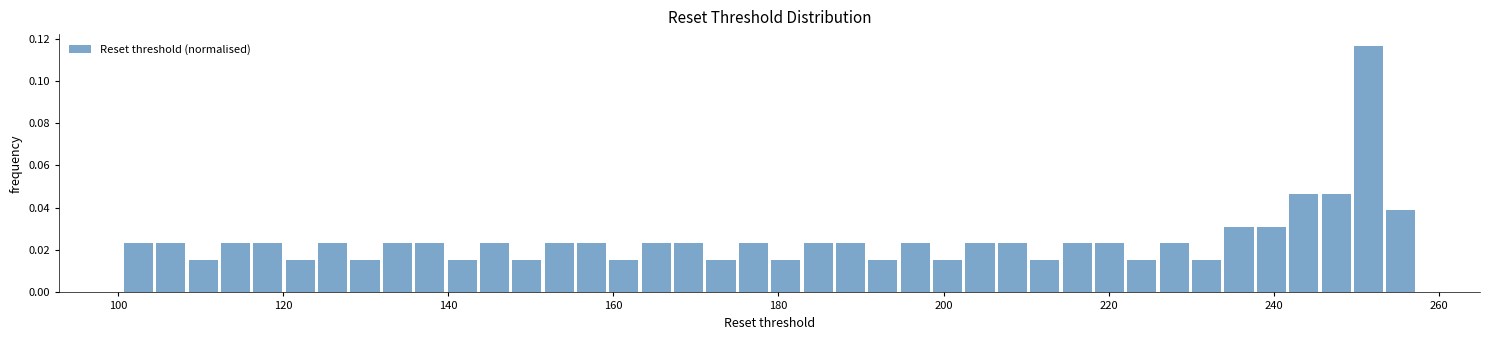

Read against the x-axis, roughly where is the centre of the tallest bar?

252